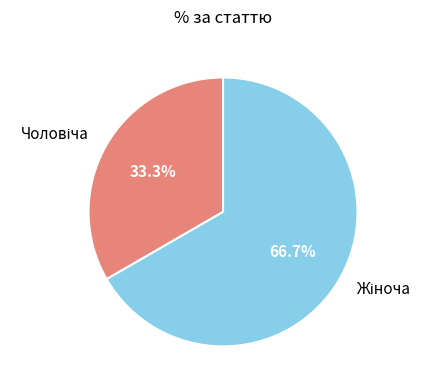

Is there a majority slice in this chart?

Yes